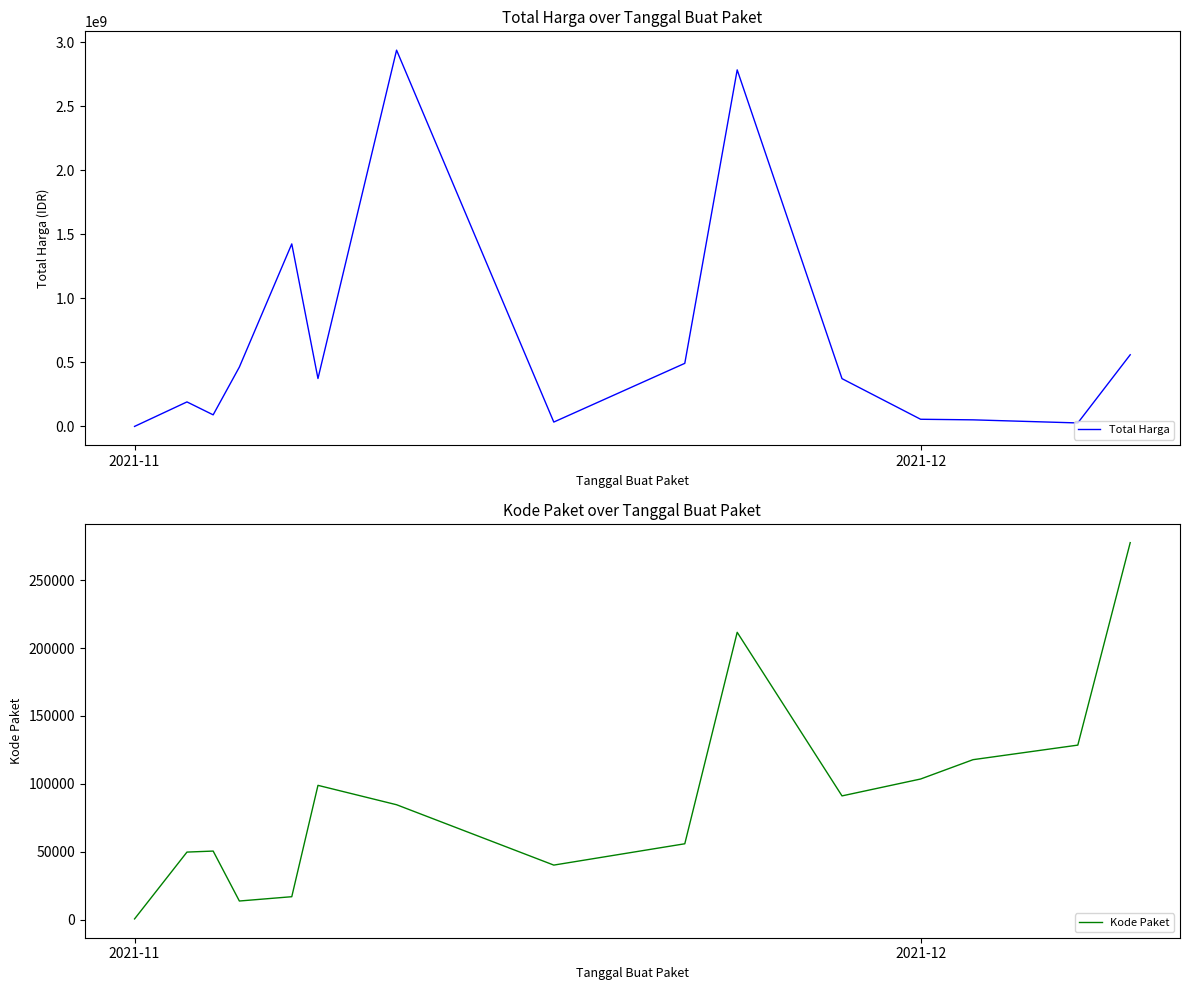

True or false: Total Harga and Kode Paket intersect in this chart.

False